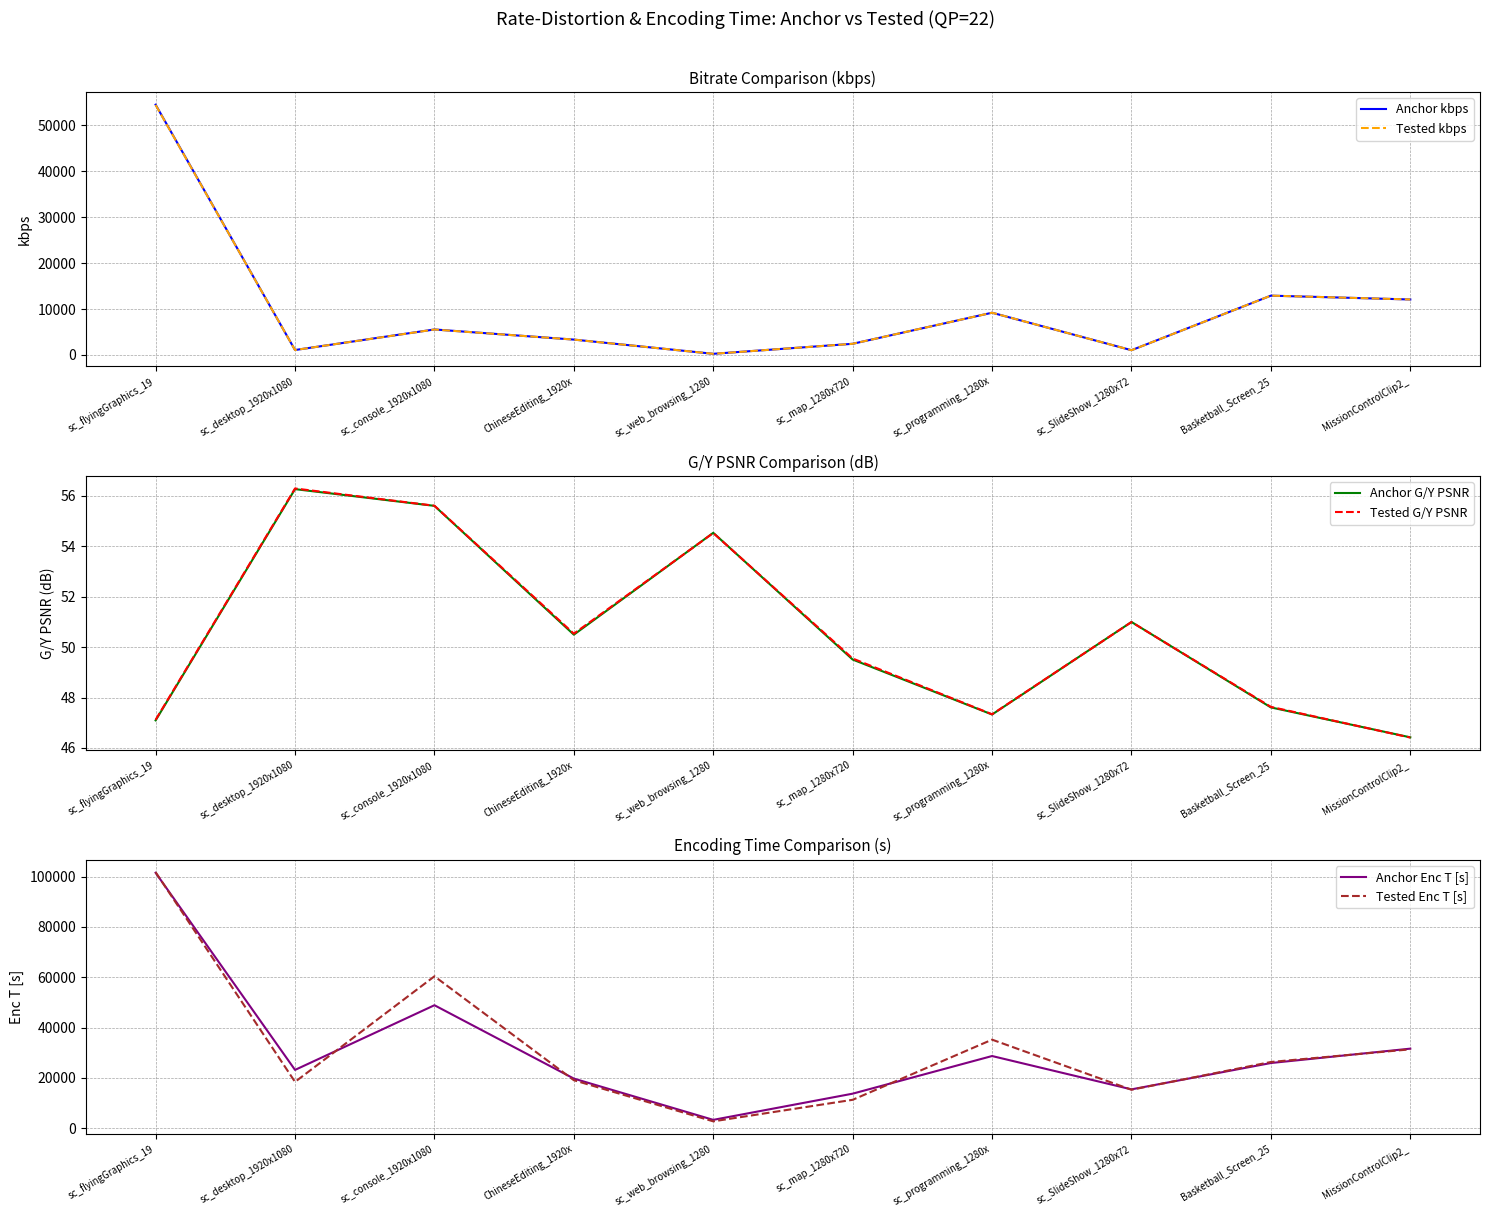

List the series in order of their peak value, highest first.

Tested Enc T [s], Anchor Enc T [s], Anchor kbps, Tested kbps, Tested G/Y PSNR, Anchor G/Y PSNR